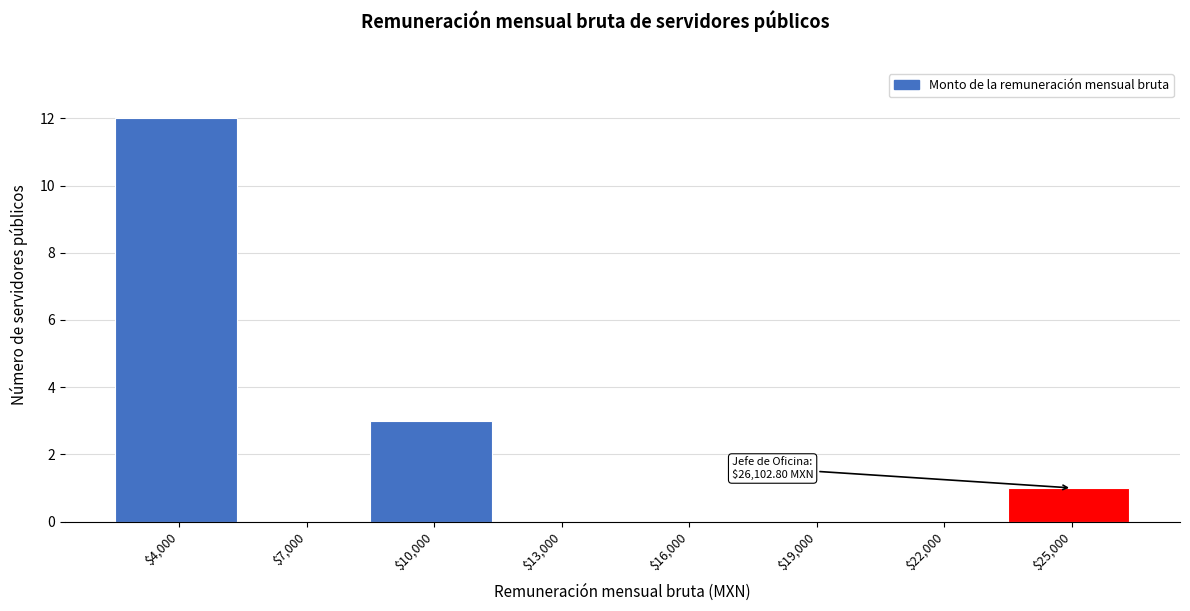

The chart shows a value of 8 at $7,000. True or false?

False